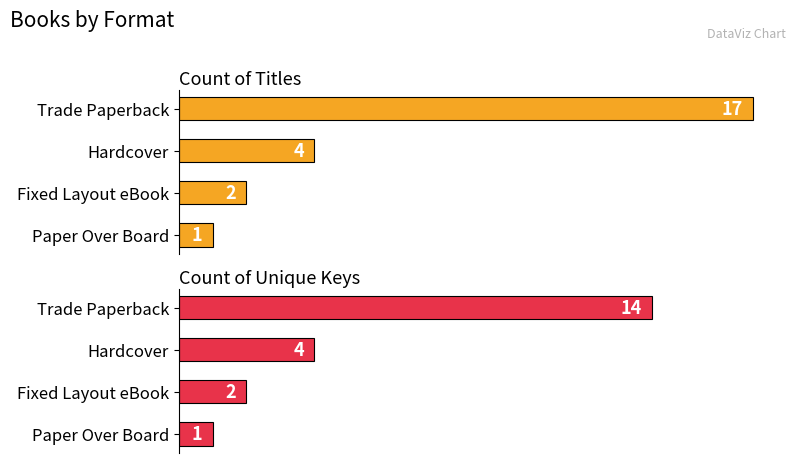

Reading right to left, extract all data points from this chart.

Count of Titles: 1	2	4	17
Count of Unique Keys: 1	2	4	14